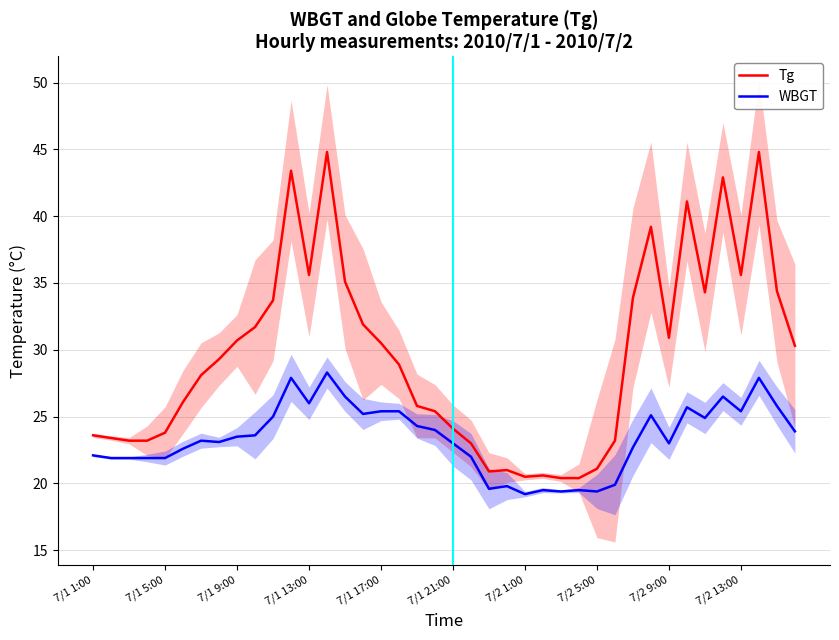

True or false: WBGT and Tg intersect in this chart.

False